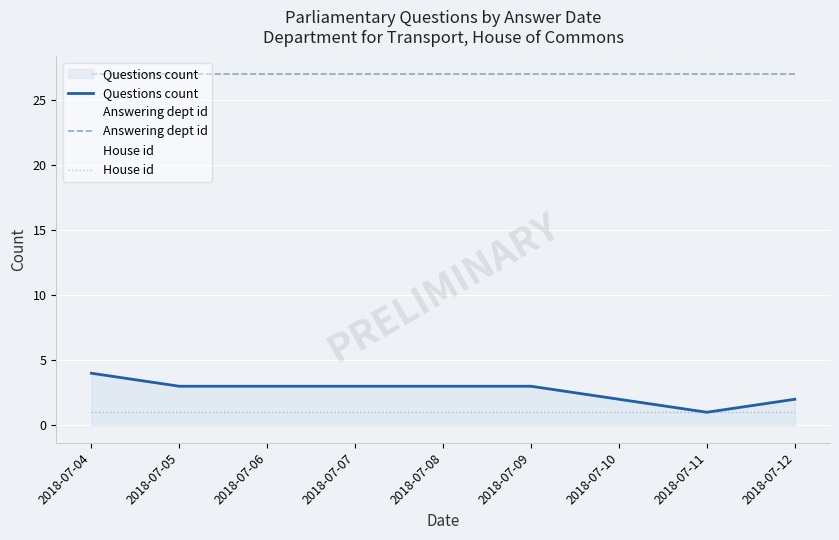

How many lines are shown in the chart?

3